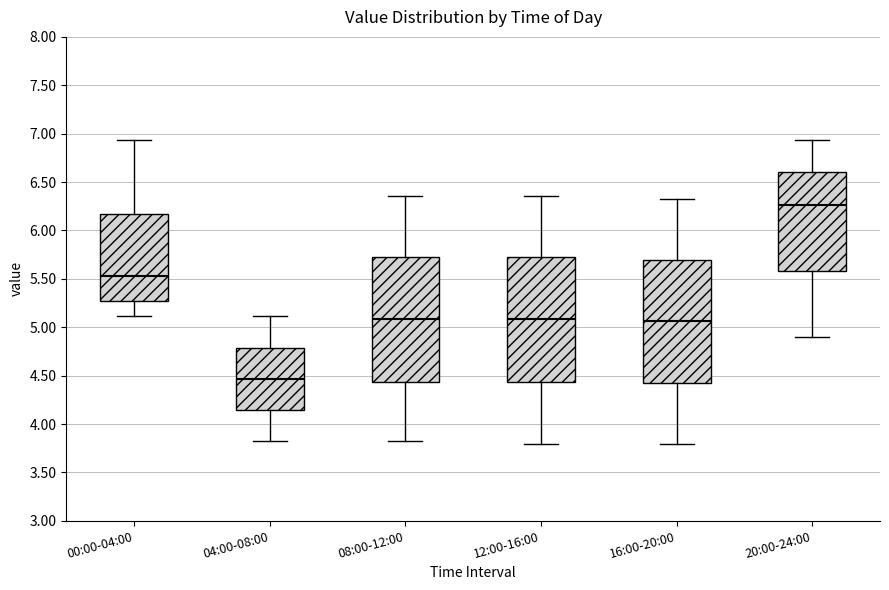

Which box has the highest median line?

20:00-24:00